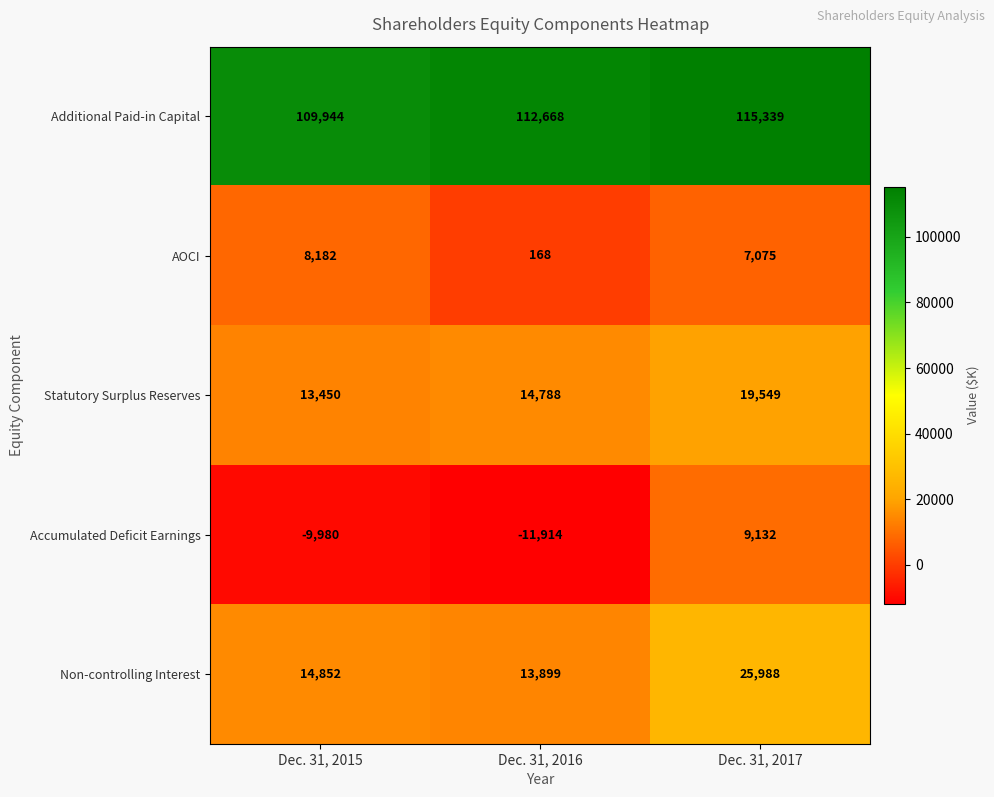

Where is AOCI nearest to the value 4175?

Dec. 31, 2017